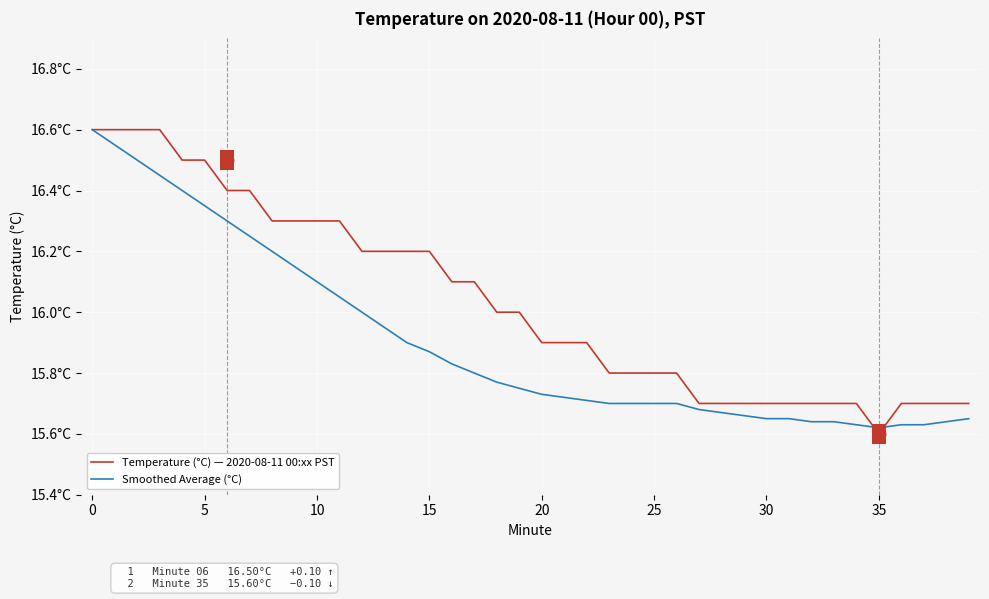

Does the chart display data point markers on the line(s)?

No